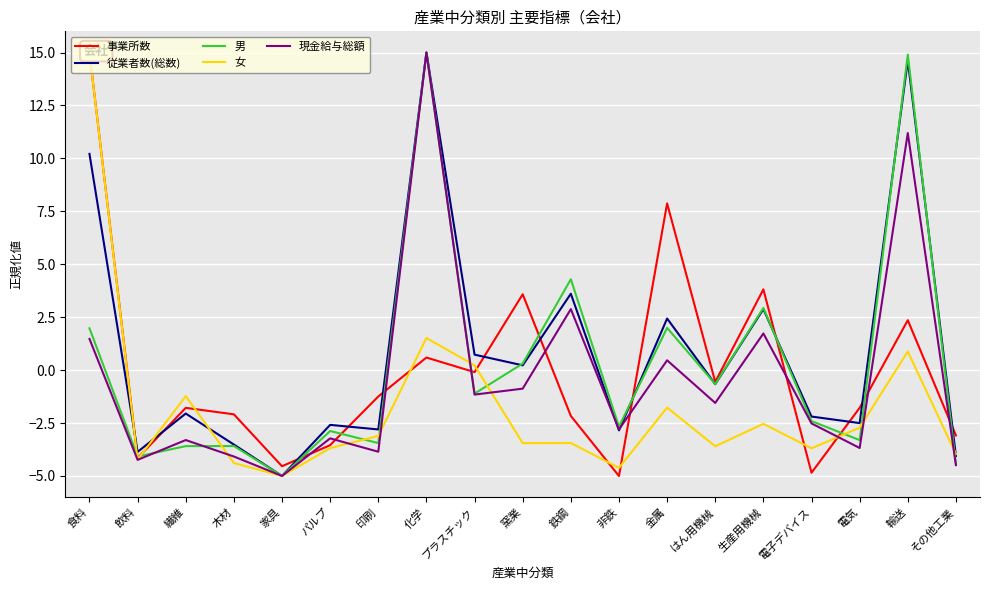

Which series changed the most between 金属 and 電気?

事業所数